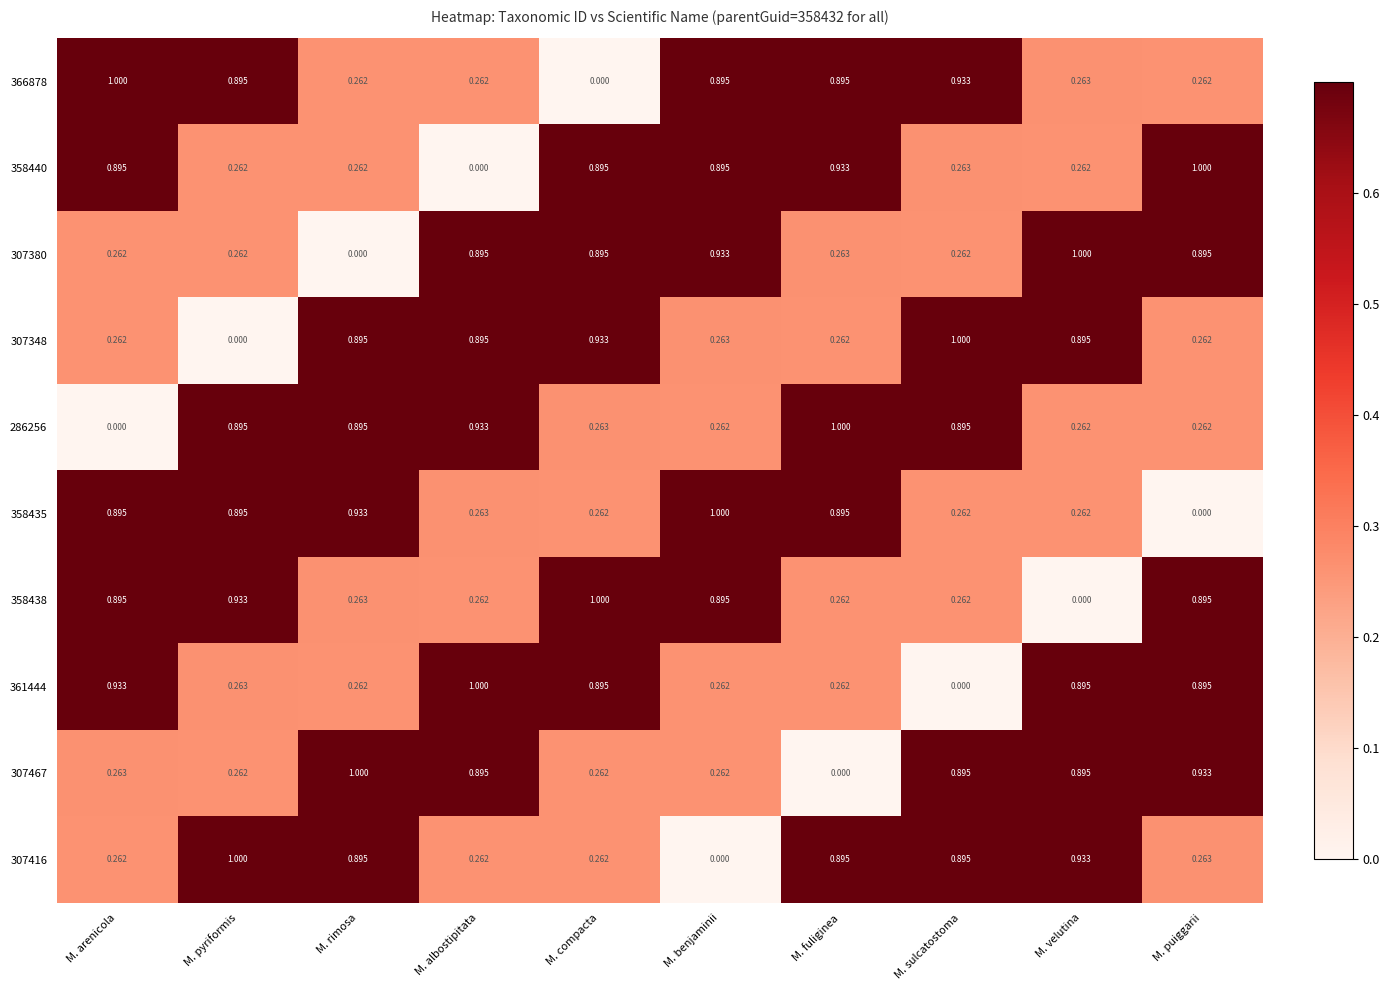

Is the value of 358435 at M. albostipitata greater than the value of 361444 at M. fuliginea?

Yes